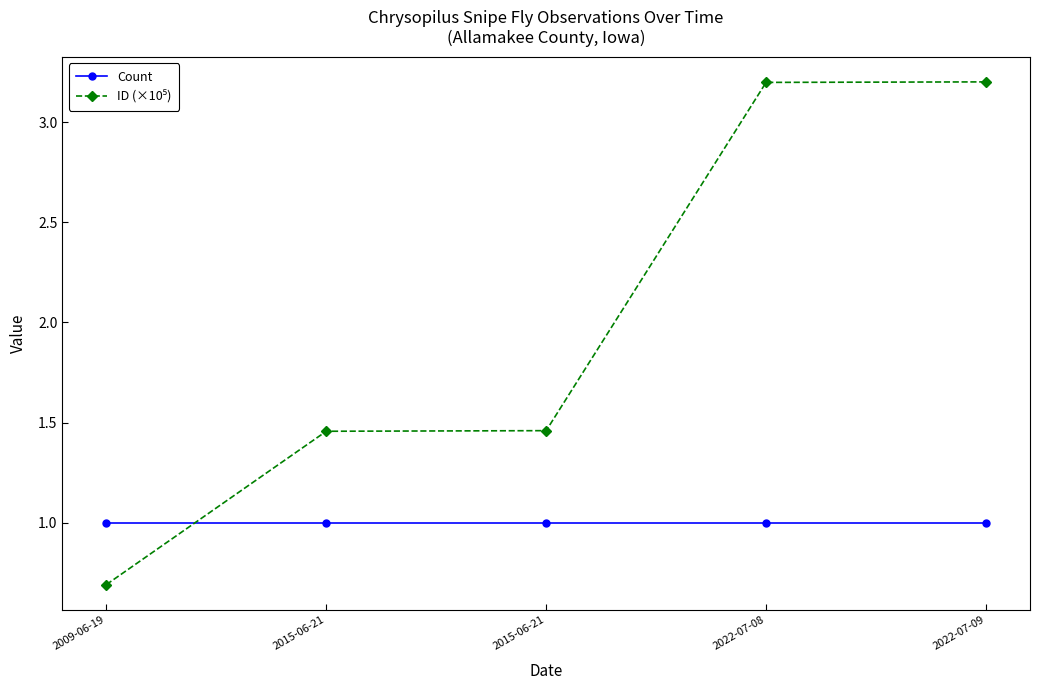

The ID (×10⁵) series shows 5.0 at 2022-07-09. True or false?

False